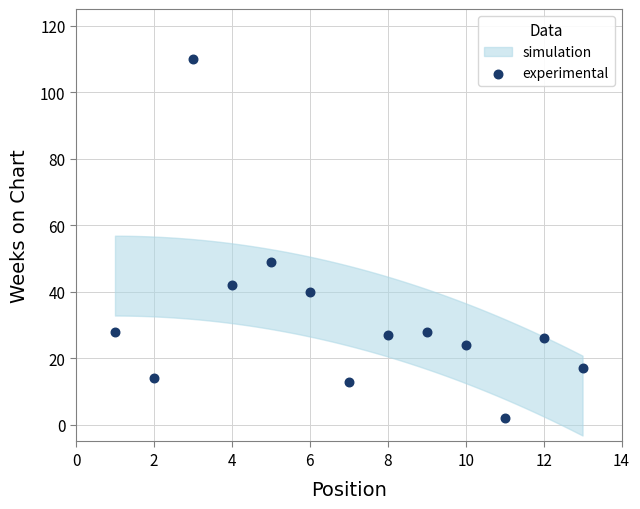

What is the range of X values (max minus min)?

12